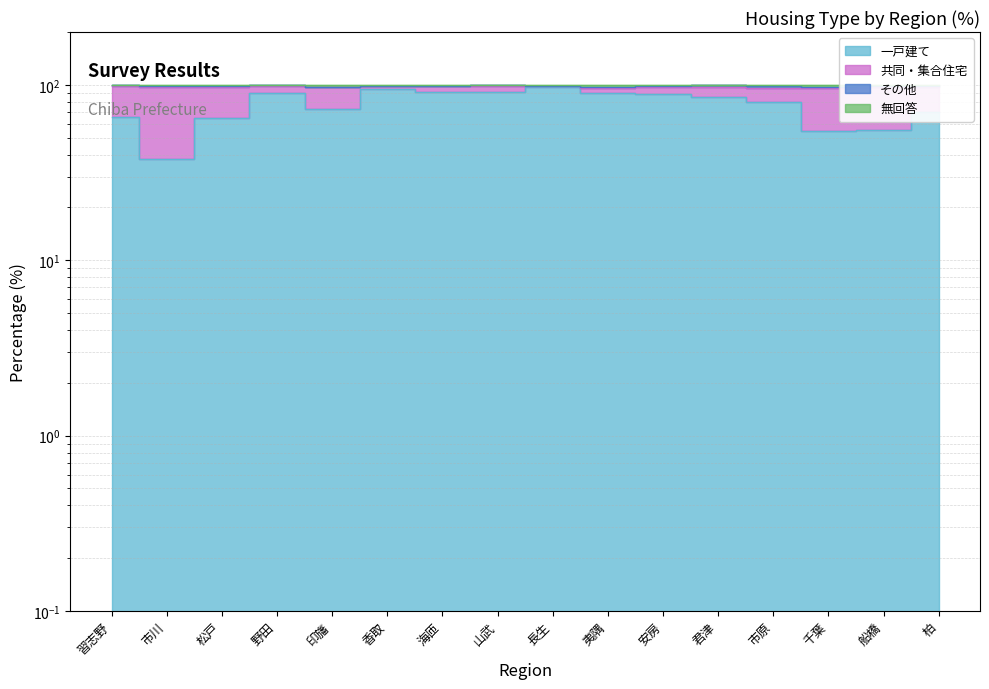

The 無回答 series shows 98.7 at 松戸. True or false?

True